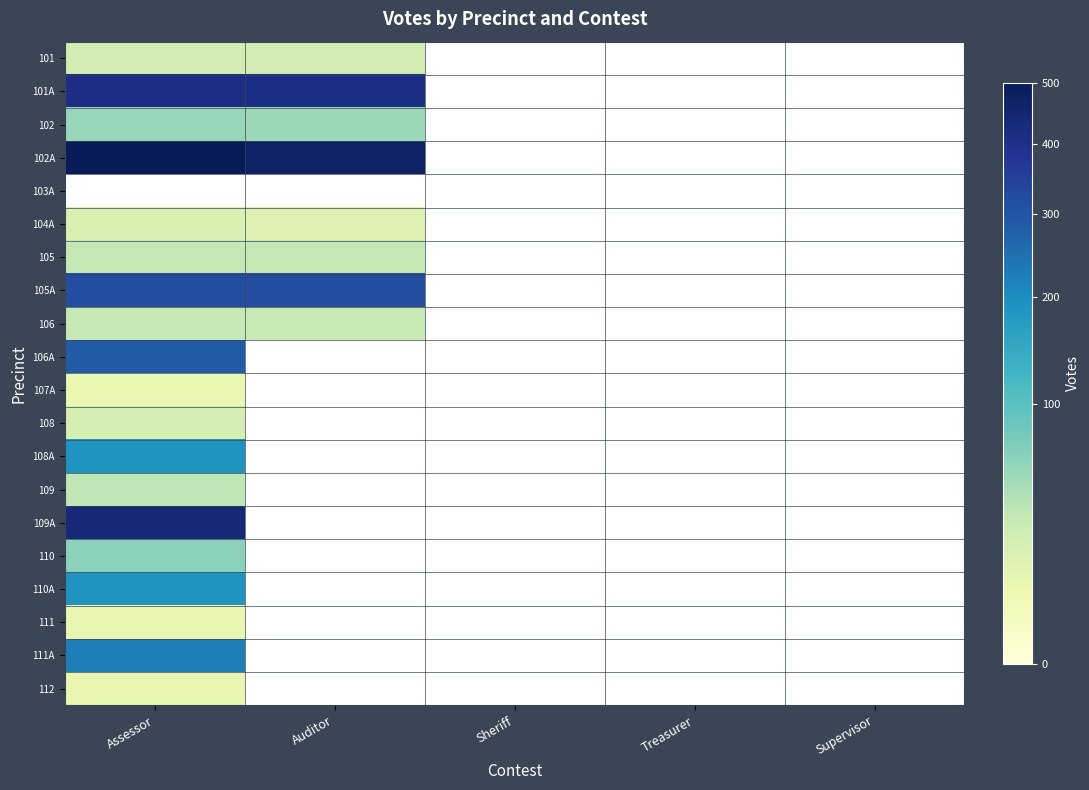

Which has a higher value, Sheriff or Auditor?

Auditor